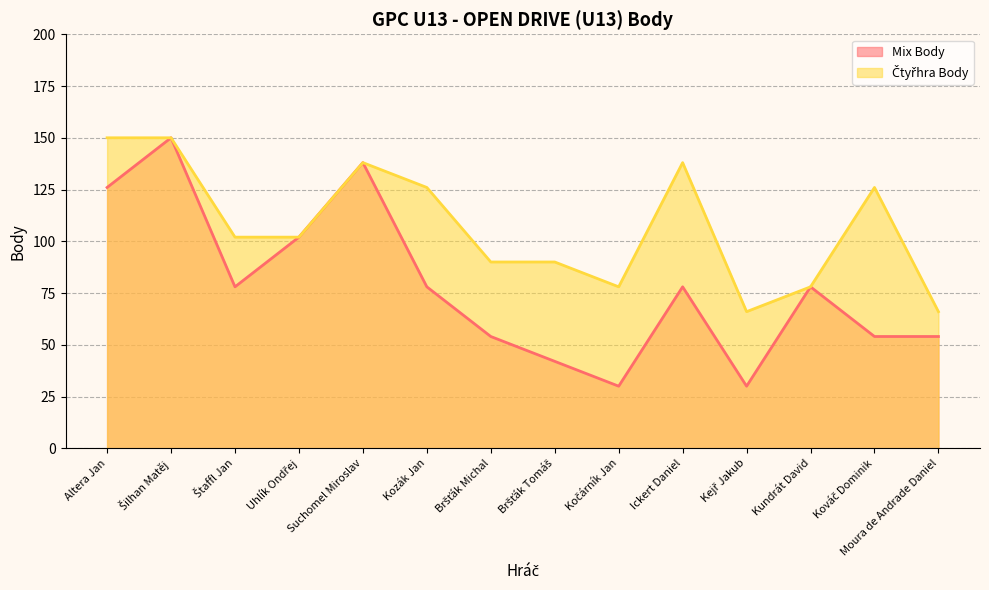

The Mix Body series shows 102 at Uhlík Ondřej. True or false?

True